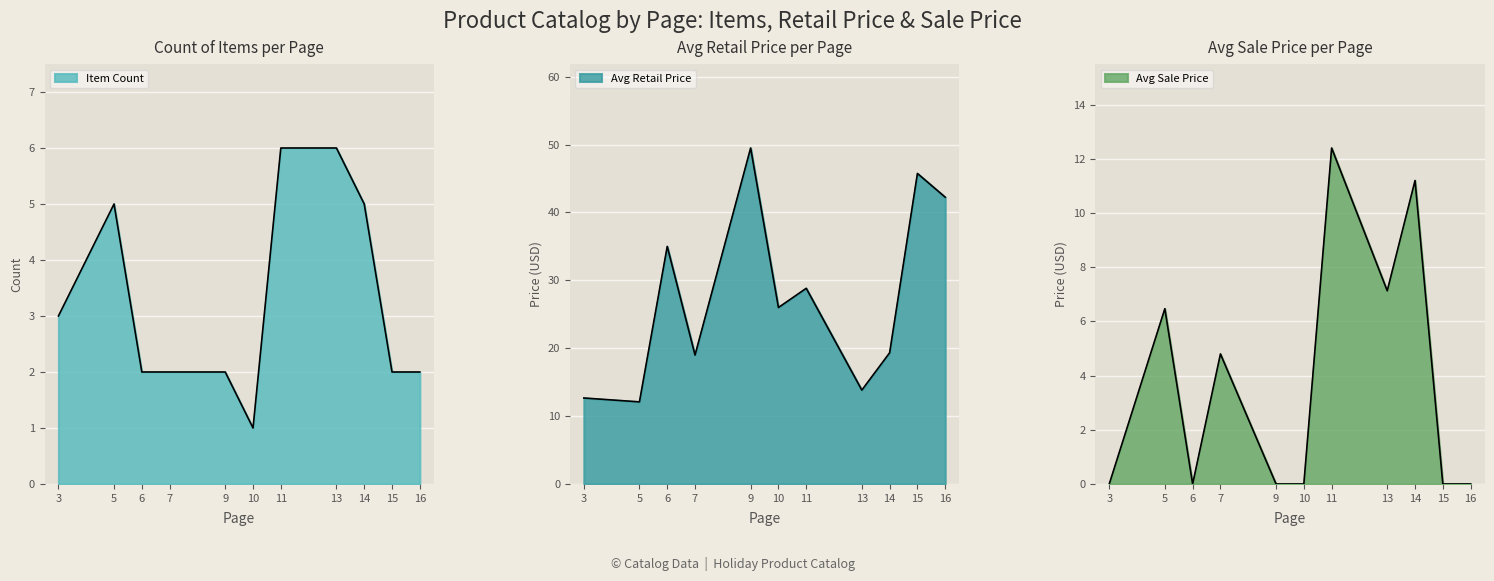

How many values in the Avg Retail Price series exceed 18?

8